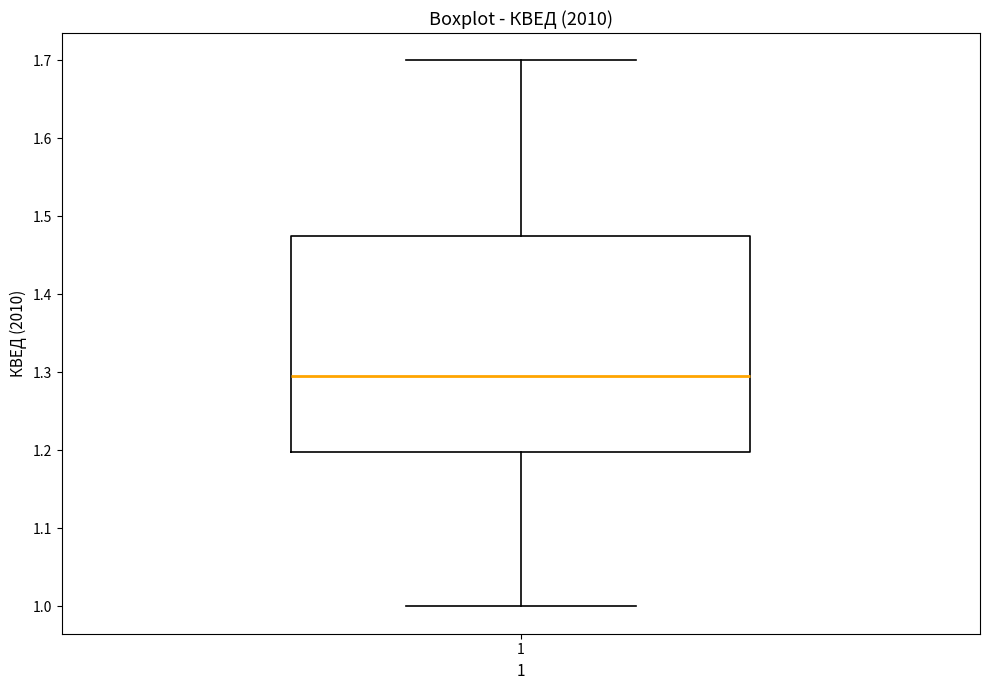

Where does the lower whisker of the box at x = 1 end on the y-axis? The values are not printed on the chart, so give them approximately, as read against the axis.

1.00